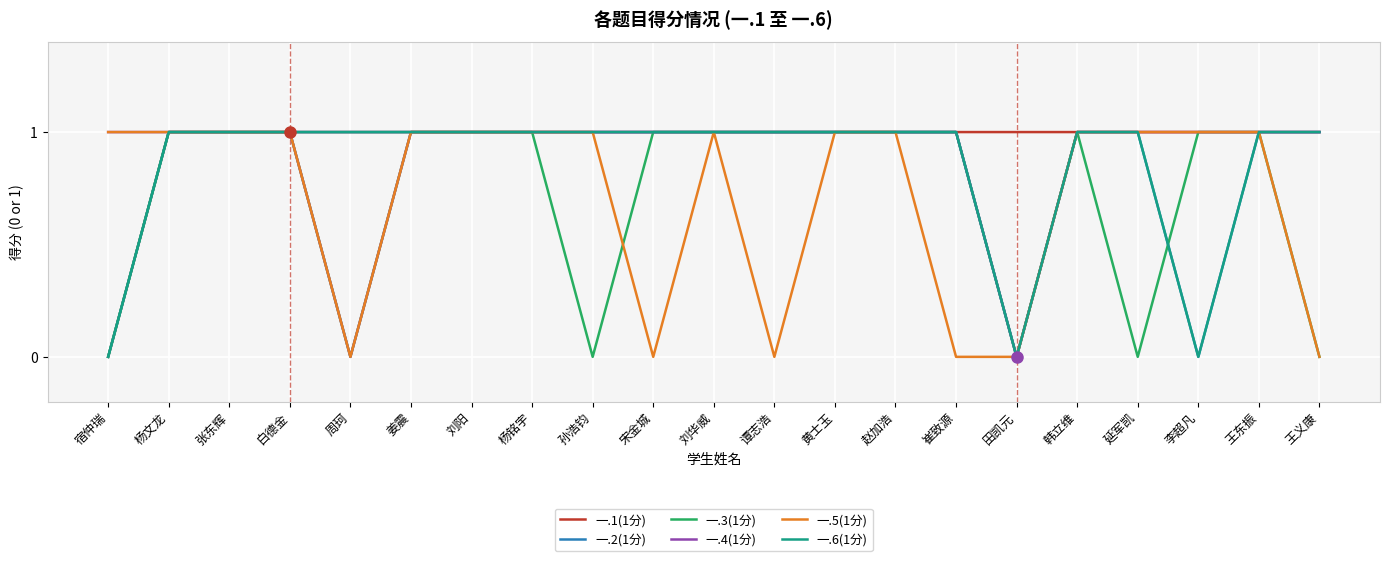

Does the chart have visible grid lines?

Yes